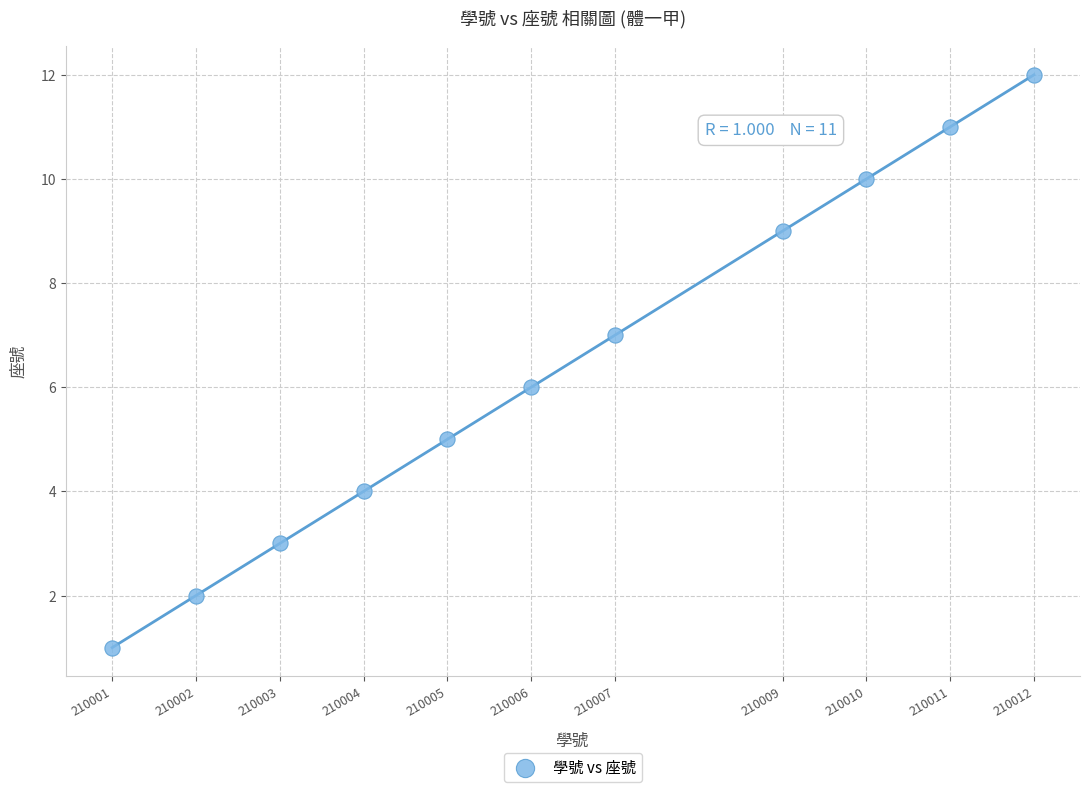

What is the average Y value?

6